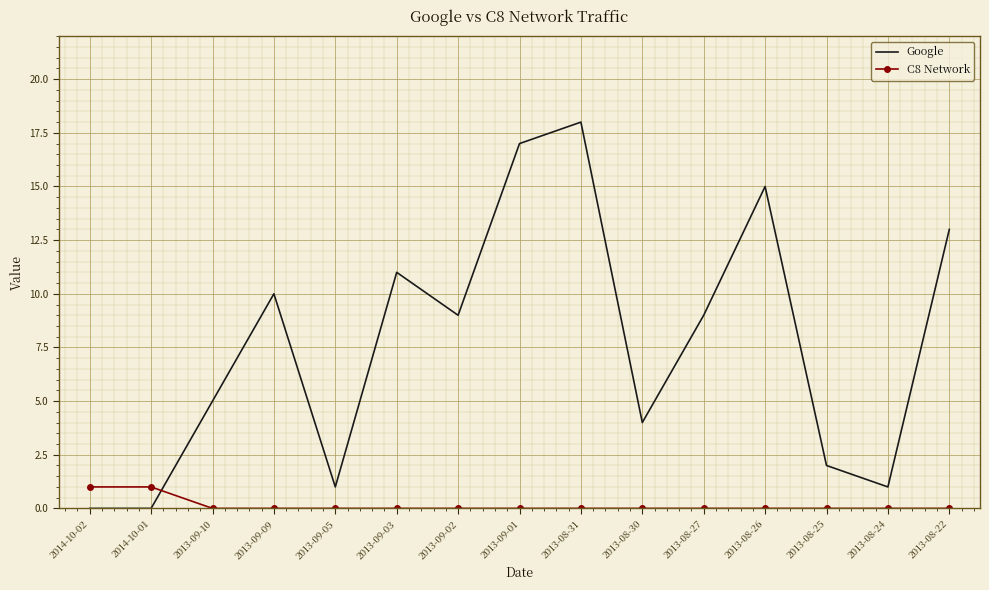

Which series has the widest spread of values?

Google